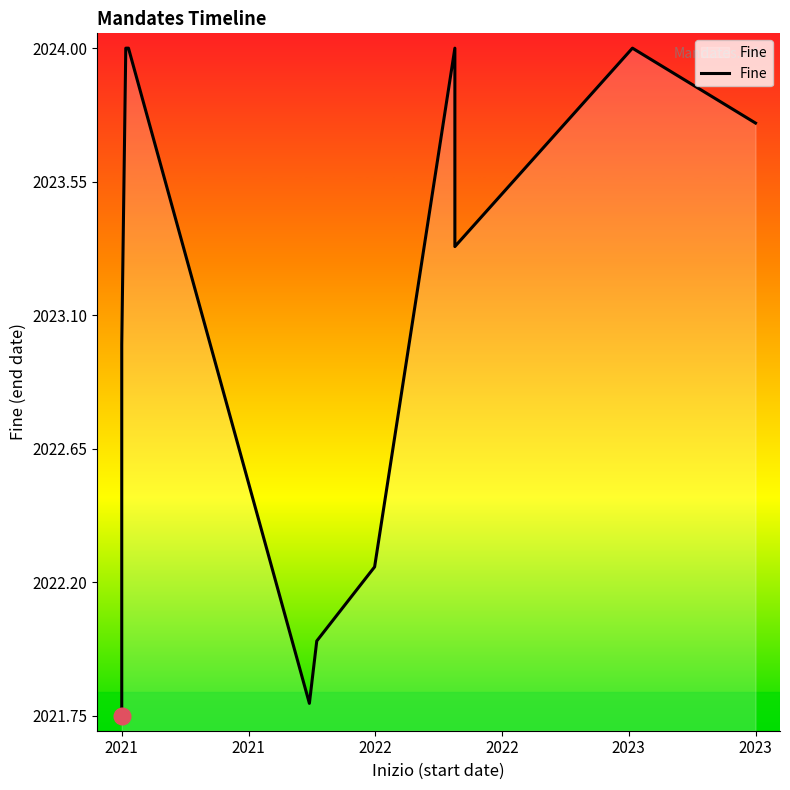

Is it true that the value at 2021 is 3430.3?

False